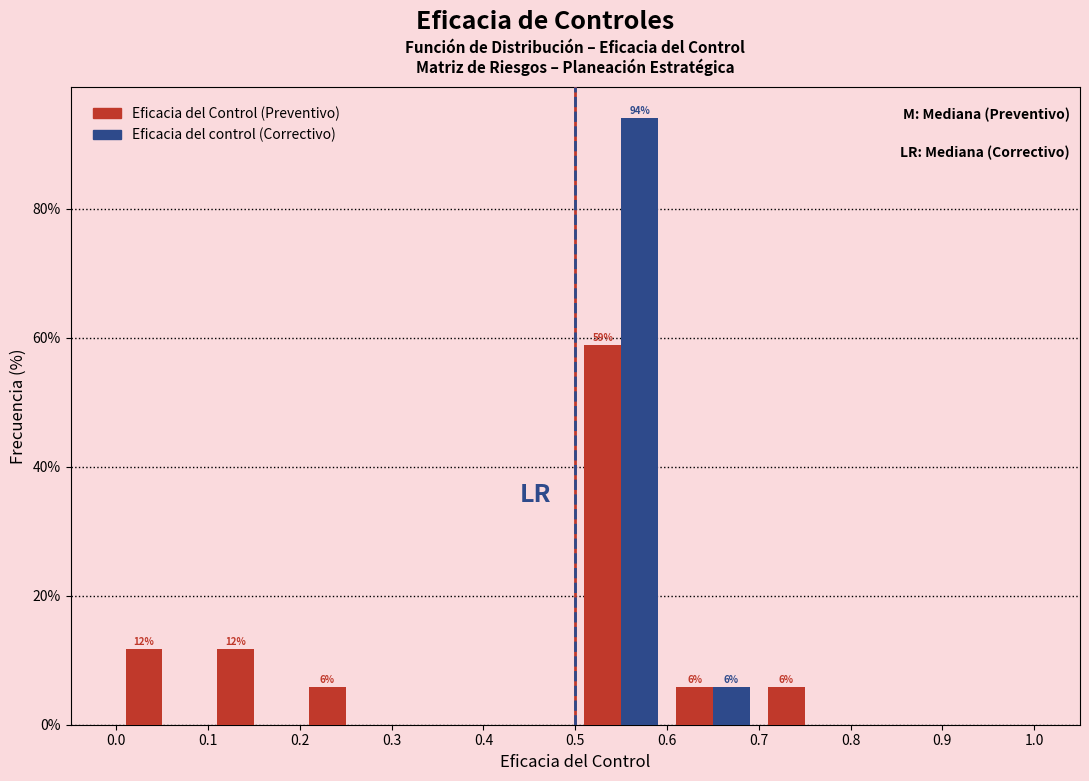

In the Eficacia del Control (Preventivo) series, which range on the x-axis has the tallest bar?

0.5 to 0.6